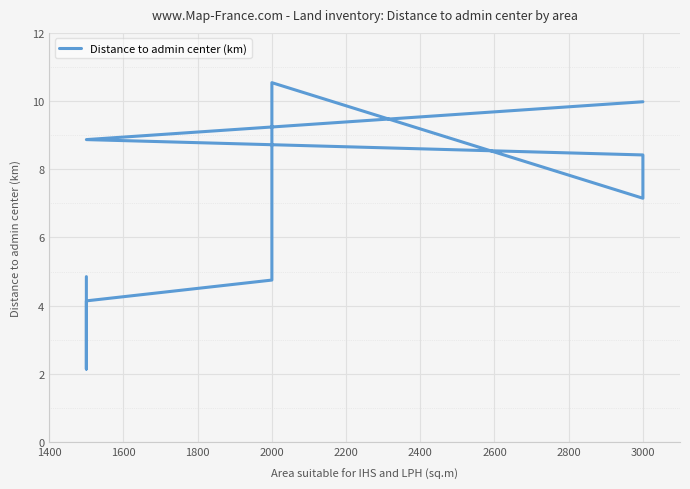

What is the sum of the values at 2800 and 2000?

9.3